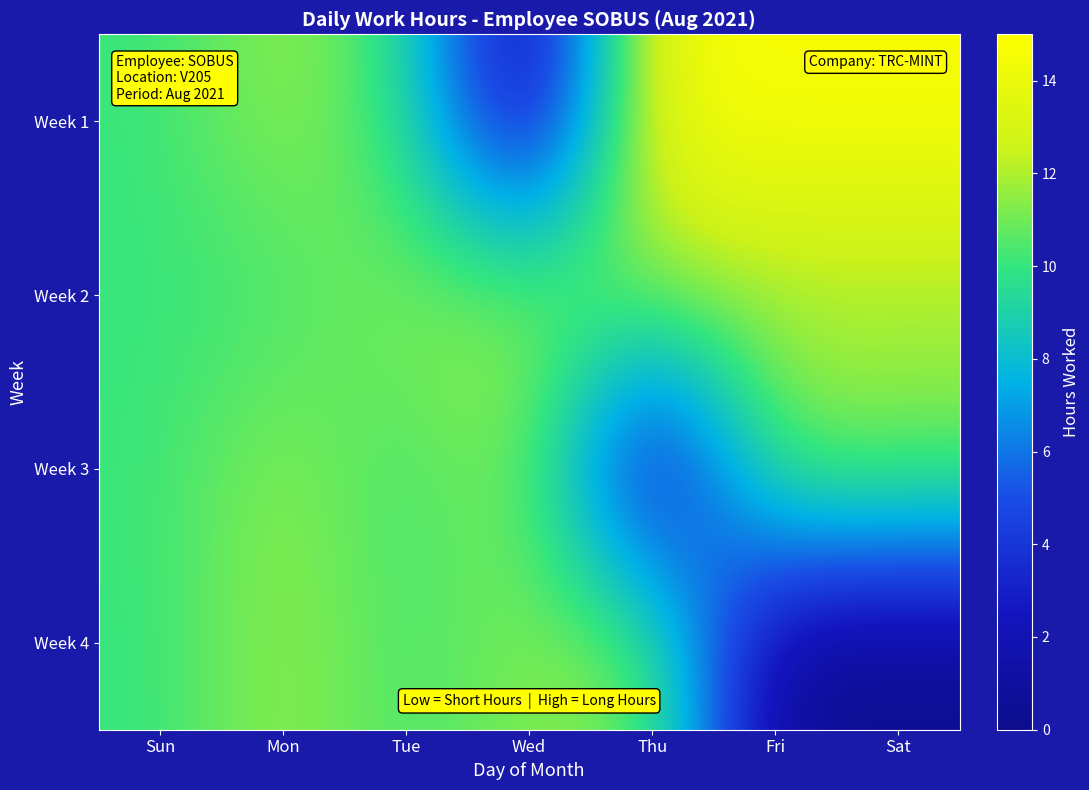

Reading left to right, what are all the values shown in this chart?

Week 1: Sun=10.1	Mon=11.7	Tue=9.9	Wed=0.0	Thu=14.5	Fri=14.7	Sat=14.7
Week 2: Sun=10.1	Mon=10.2	Tue=11.4	Wed=11.8	Thu=11.6	Fri=11.7	Sat=11.6
Week 3: Sun=10.1	Mon=11.6	Tue=9.9	Wed=11.7	Thu=0.0	Fri=11.6	Sat=11.3
Week 4: Sun=10.0	Mon=11.7	Tue=10.2	Wed=11.3	Thu=11.4	Fri=0.0	Sat=0.0